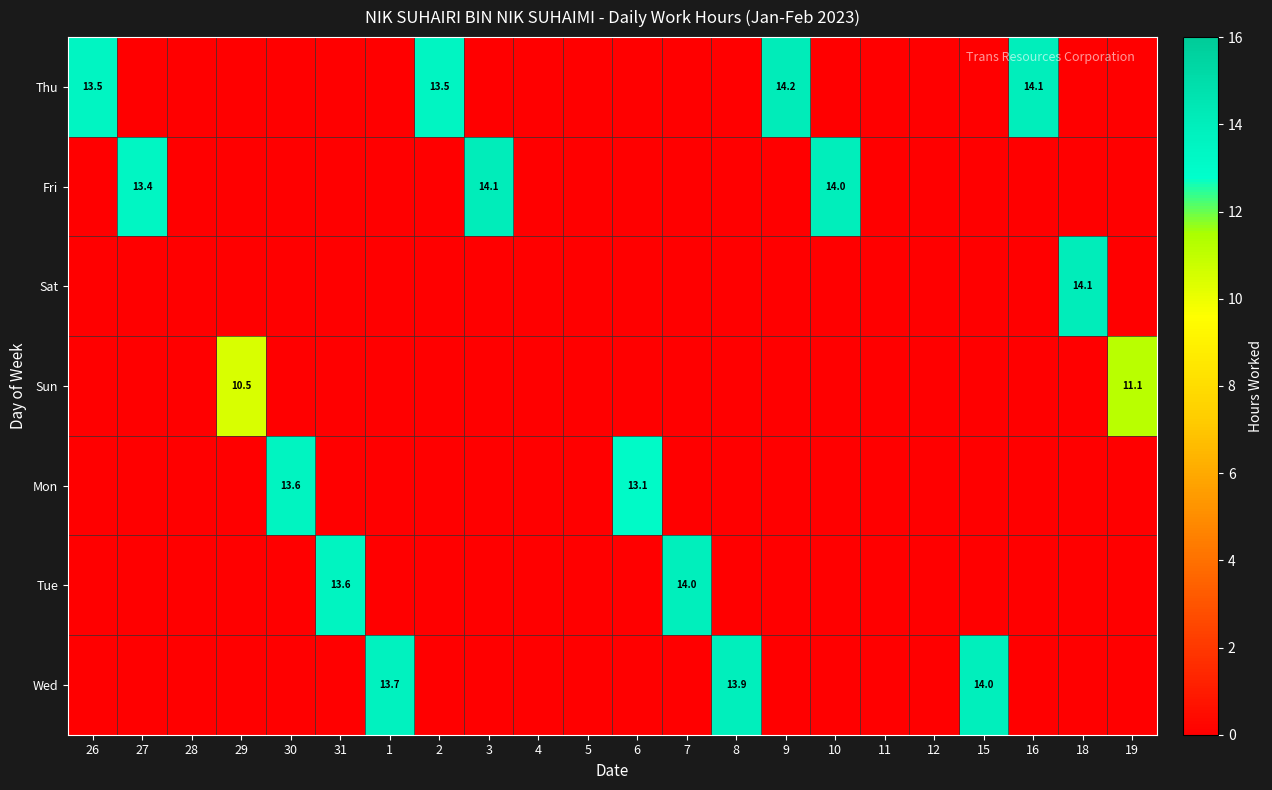

The value of Wed at 1 is 13.7. True or false?

True